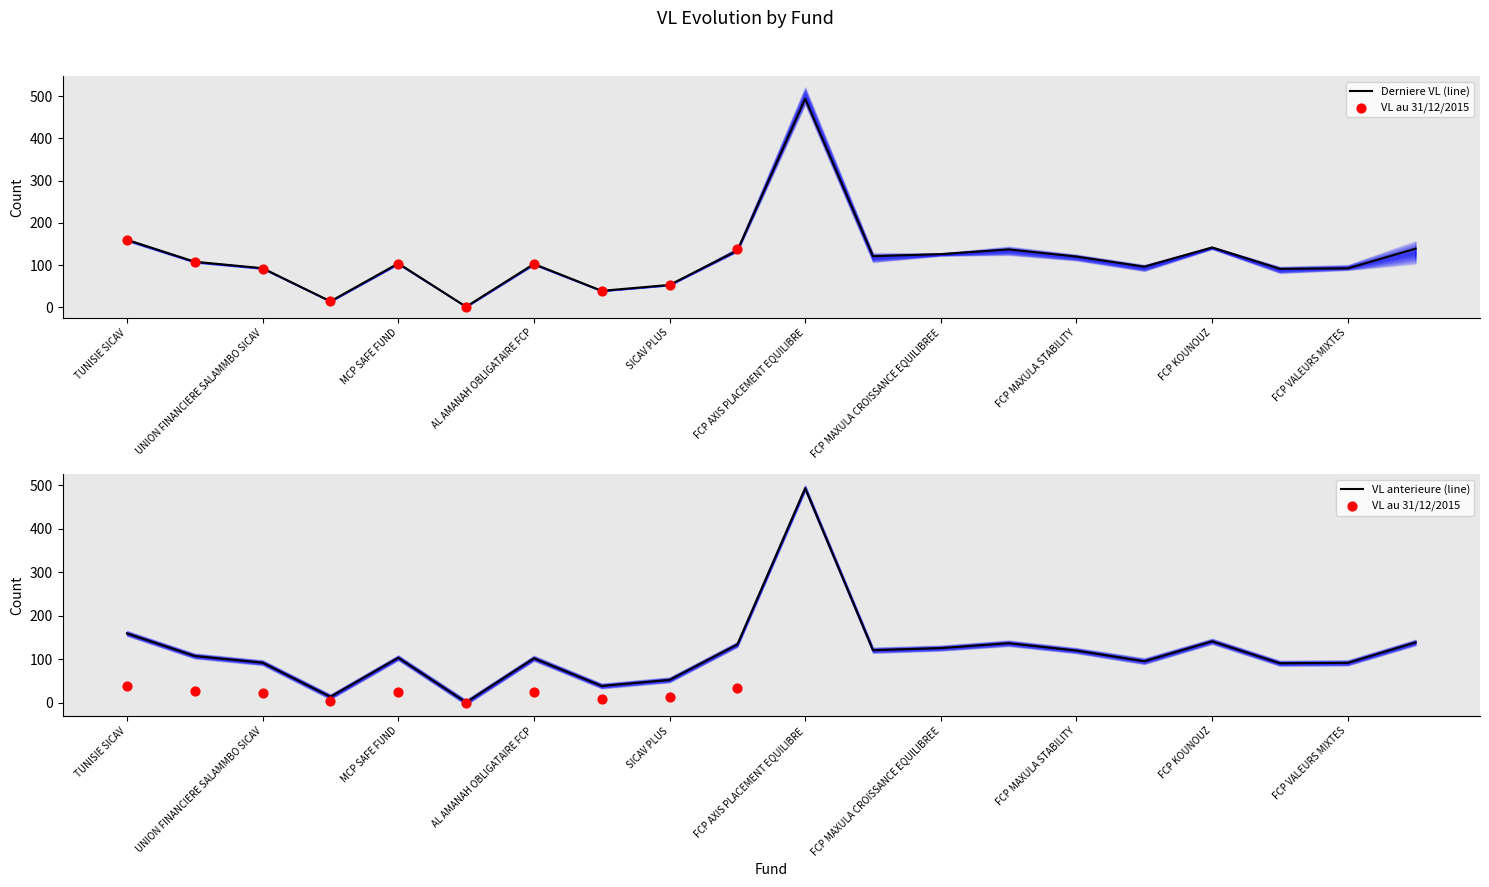

True or false: Derniere VL (line) has a value of 51.2 at TUNISIE SICAV.

False